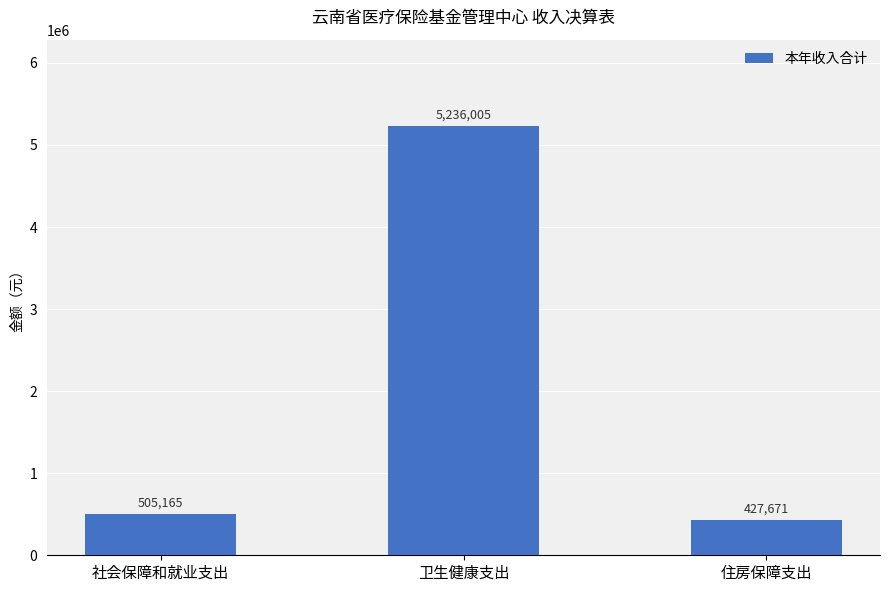

What is the label of the 2nd bar from the left?

卫生健康支出